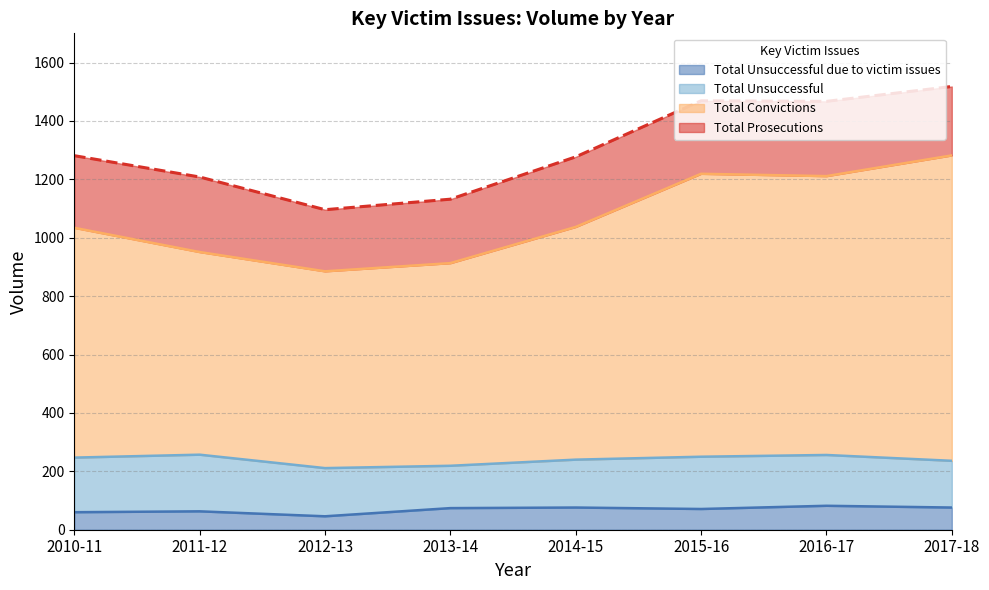

What is the highest value of the Total Convictions series?

1282